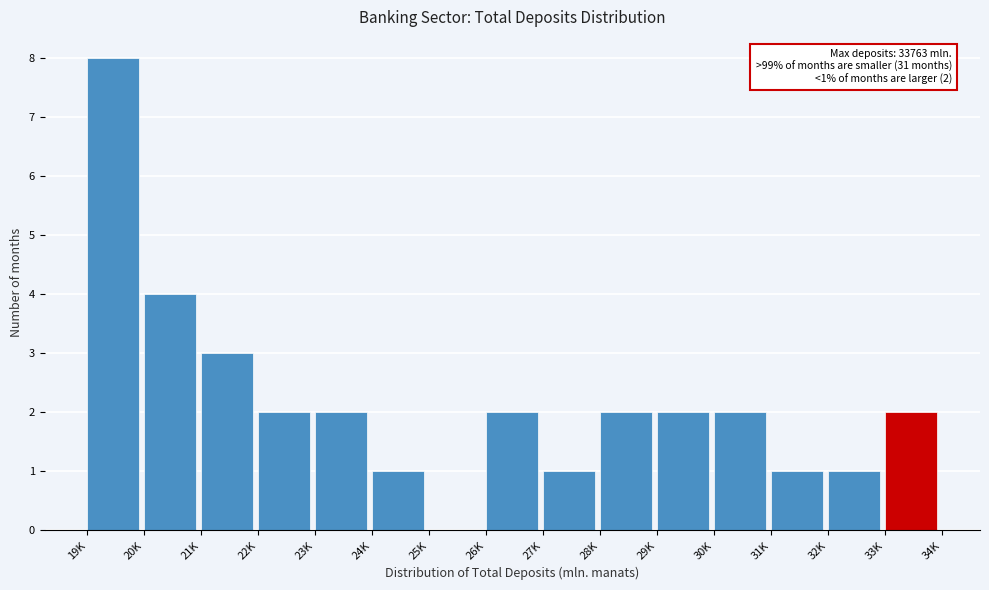

Reading right to left, list all the values displayed in this chart.

33K=2	32K=1	31K=1	30K=2	29K=2	28K=2	27K=1	26K=2	25K=0	24K=1	23K=2	22K=2	21K=3	20K=4	19K=8